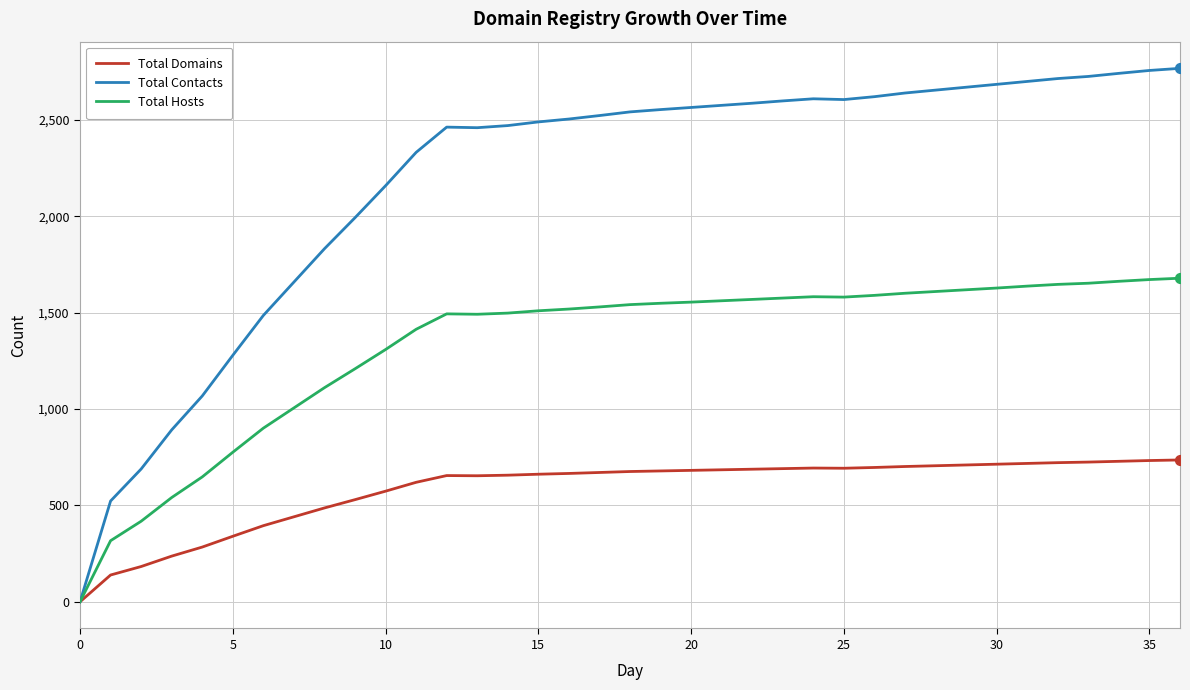

Which series has the widest spread of values?

Total Contacts